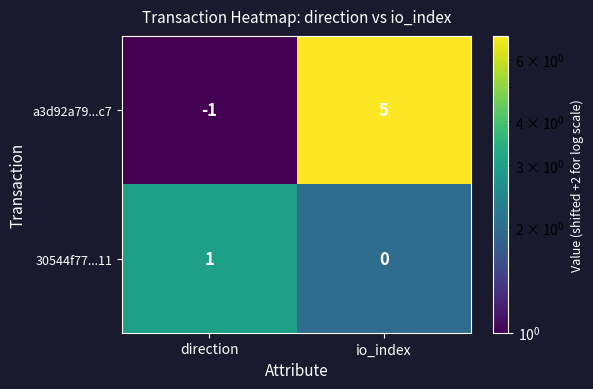

Which category has the highest value across all series?

io_index